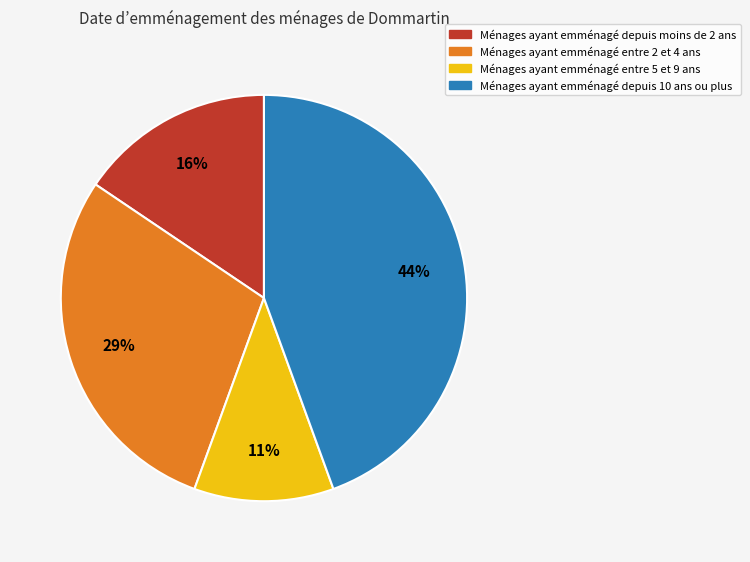

Does any single category account for the majority?

No